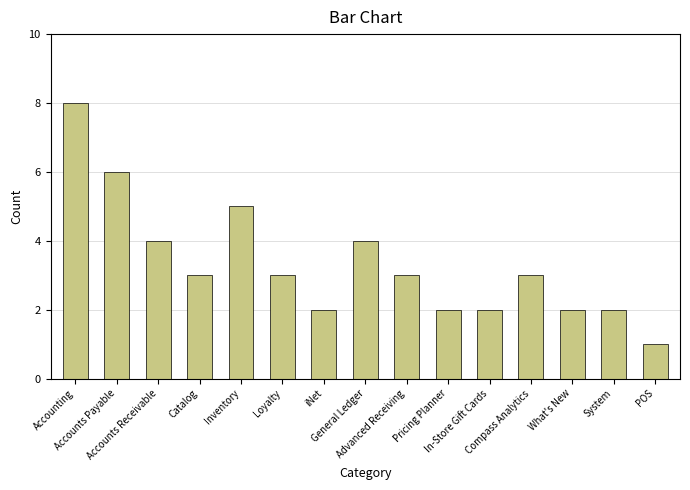

How many bars are there in total?

15